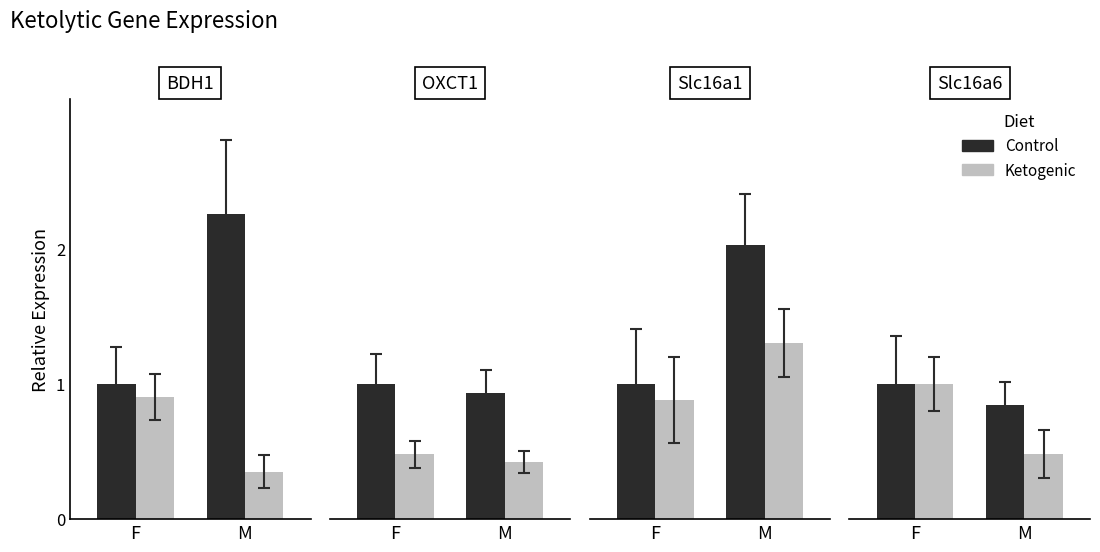

What is the spread (max minus min) of values at M?

0.4